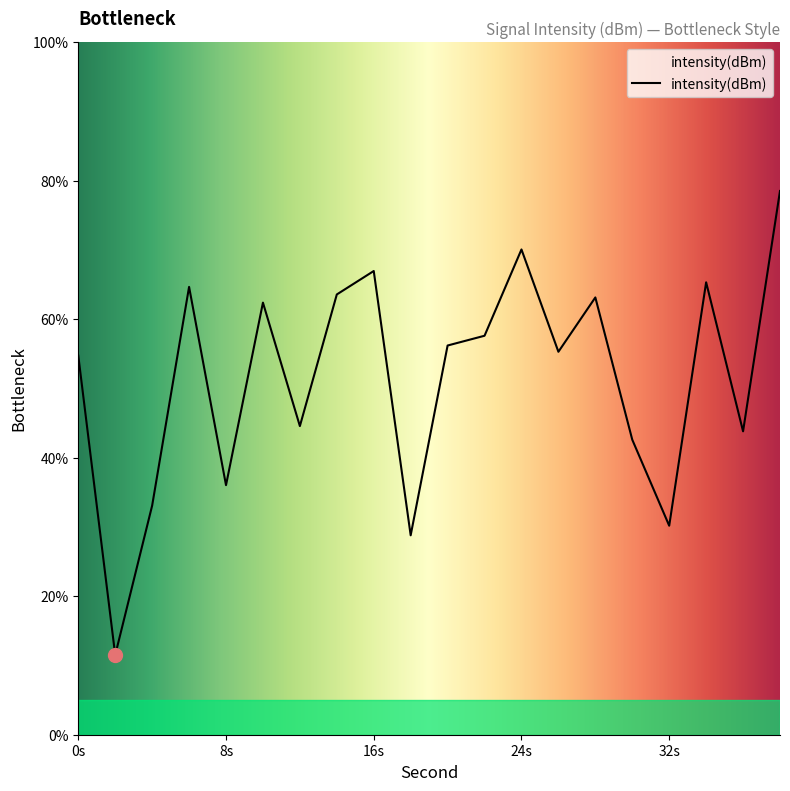

What is the minimum value shown in the chart?

11.5